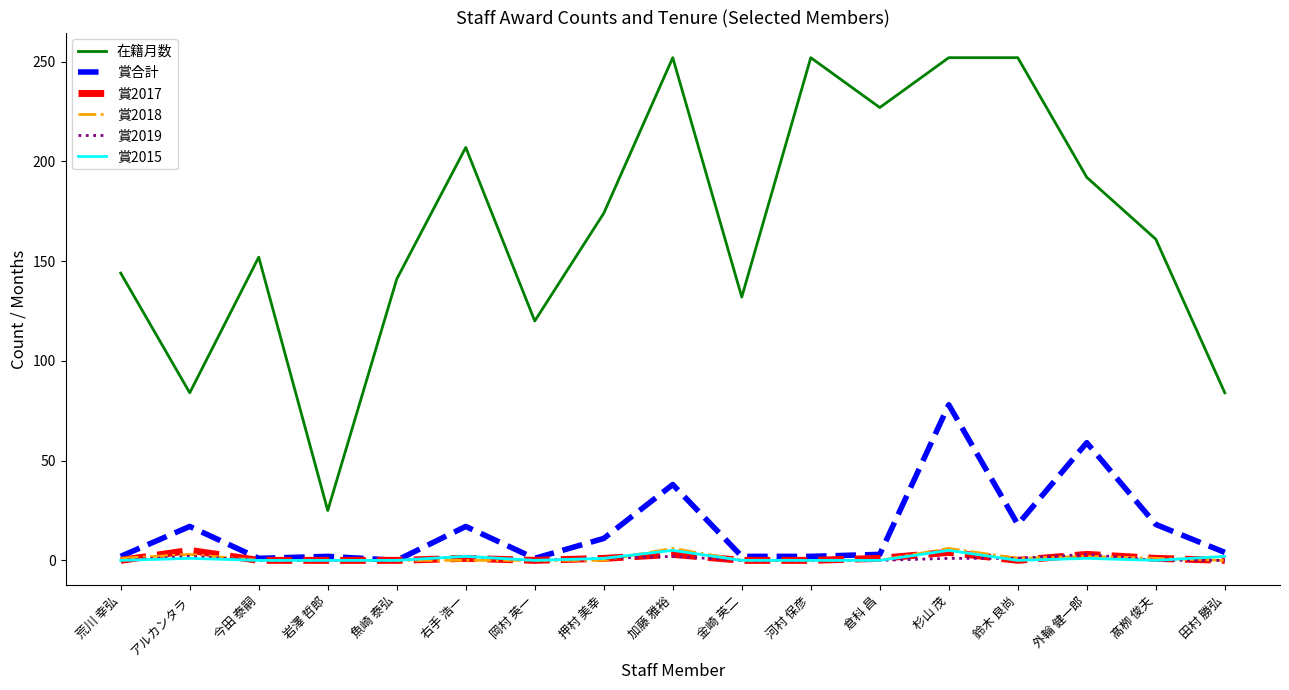

At which category does 在籍月数 reach its first local peak?

今田 泰嗣